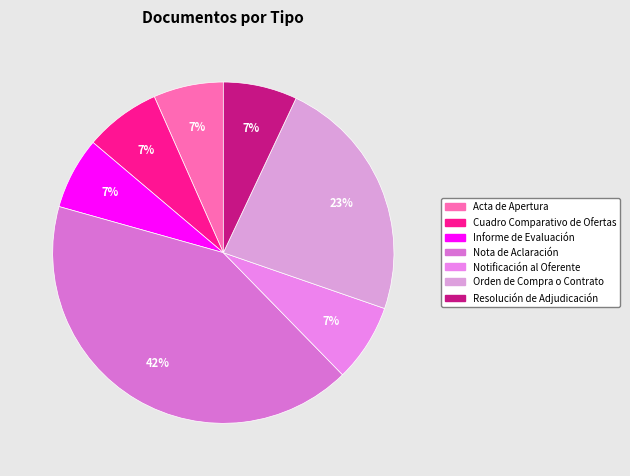

What is the total percentage of Notificación al Oferente and Resolución de Adjudicación?

14.4%